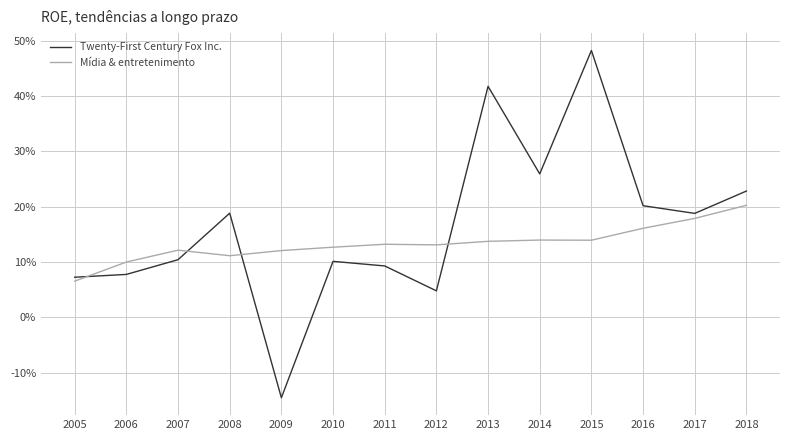

What is the average value of the Twenty-First Century Fox Inc. series?

0.2